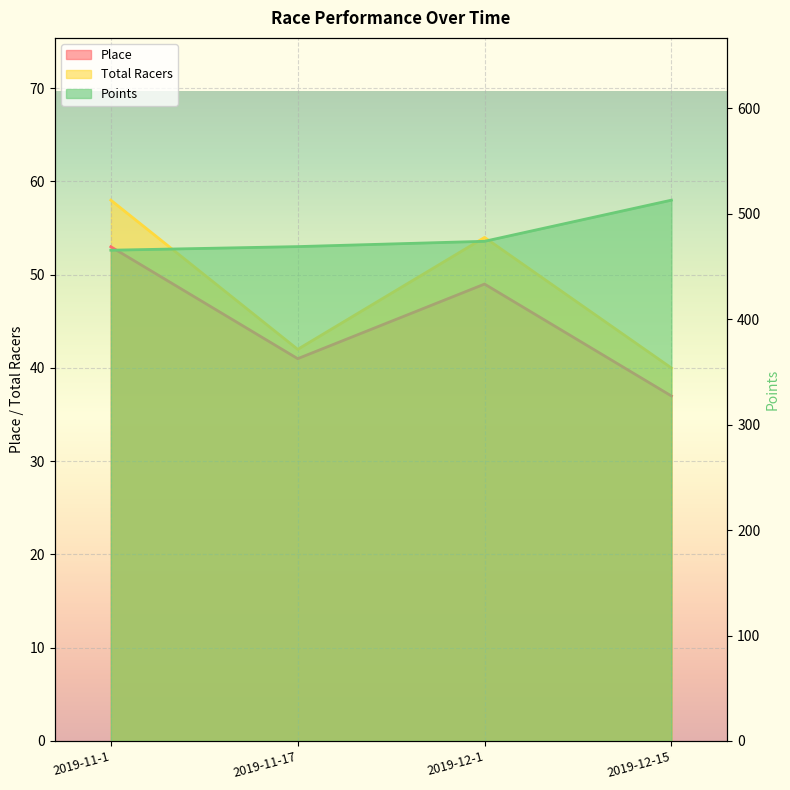

What is the value of the Points point at the 2nd from the left?

468.8